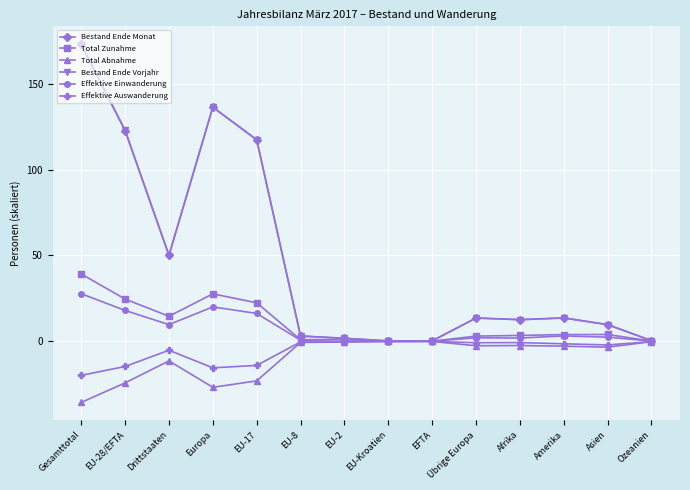

What position from the left is Drittstaaten?

3